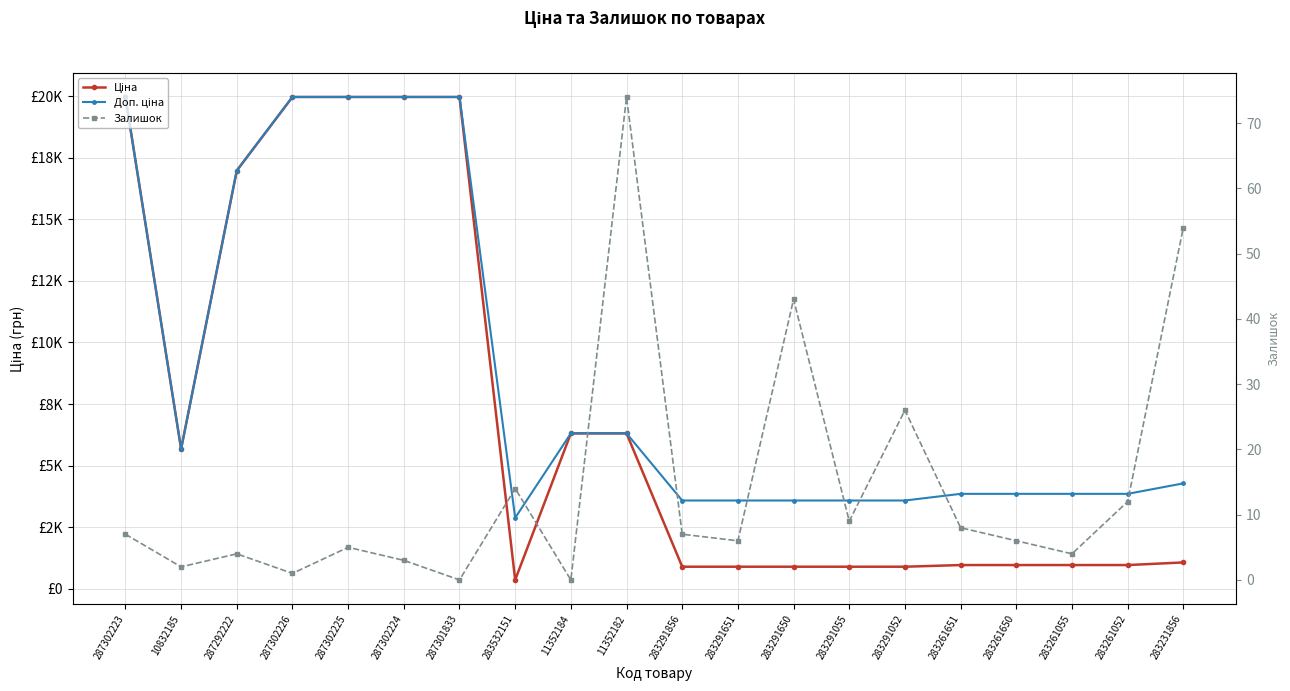

What is the value of the Доп. ціна point at the 13th from the left?

3583.6